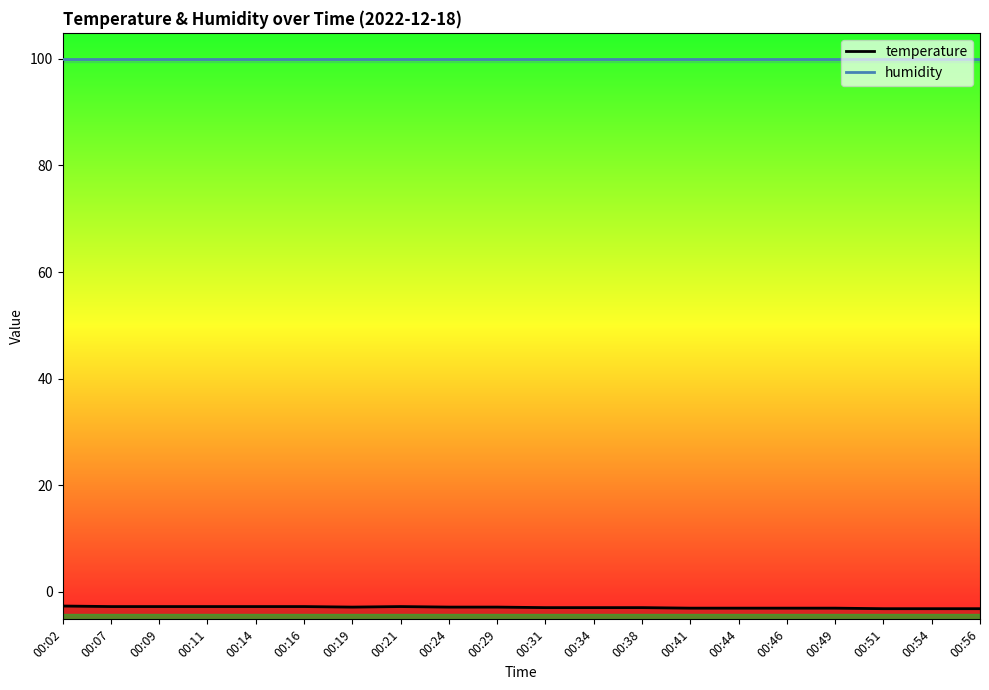

What value does the humidity series have at 00:38?

99.9